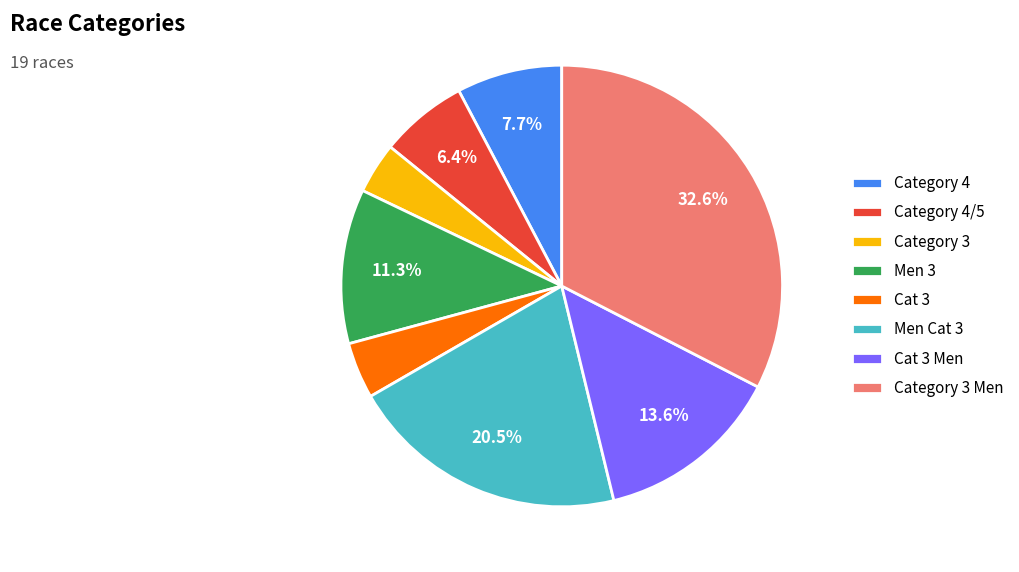

Which category has the biggest portion of the pie?

Category 3 Men